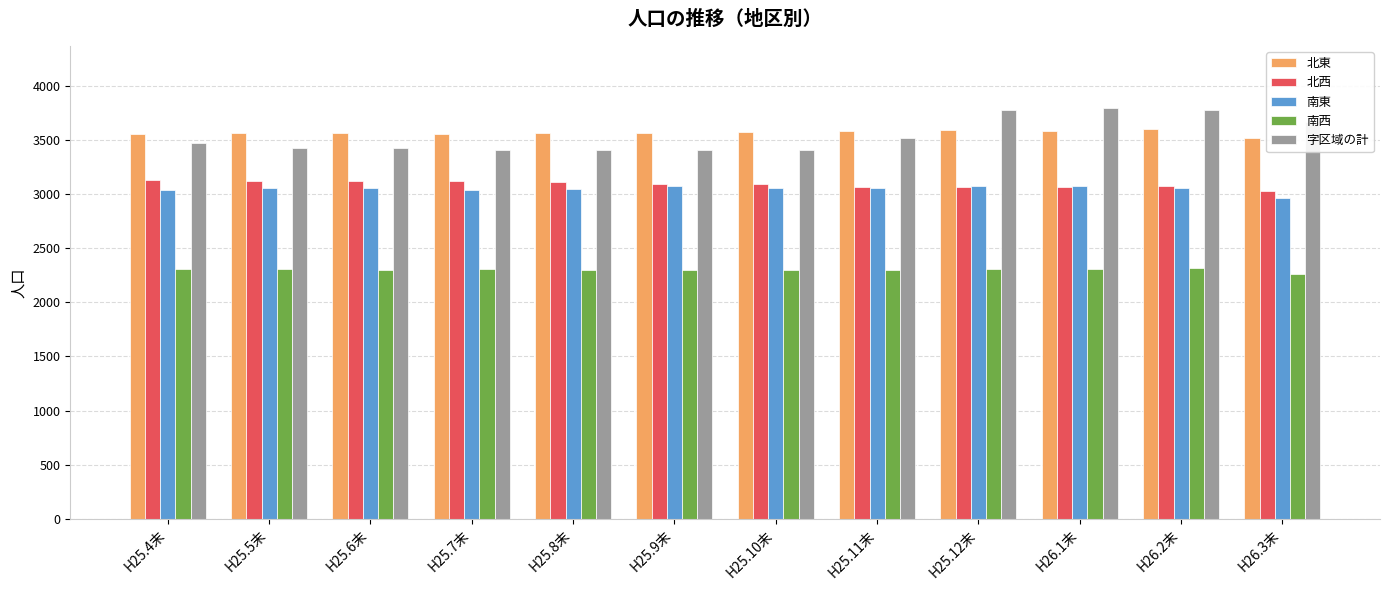

What is the approximate value of 北西 at H25.4末?

3125